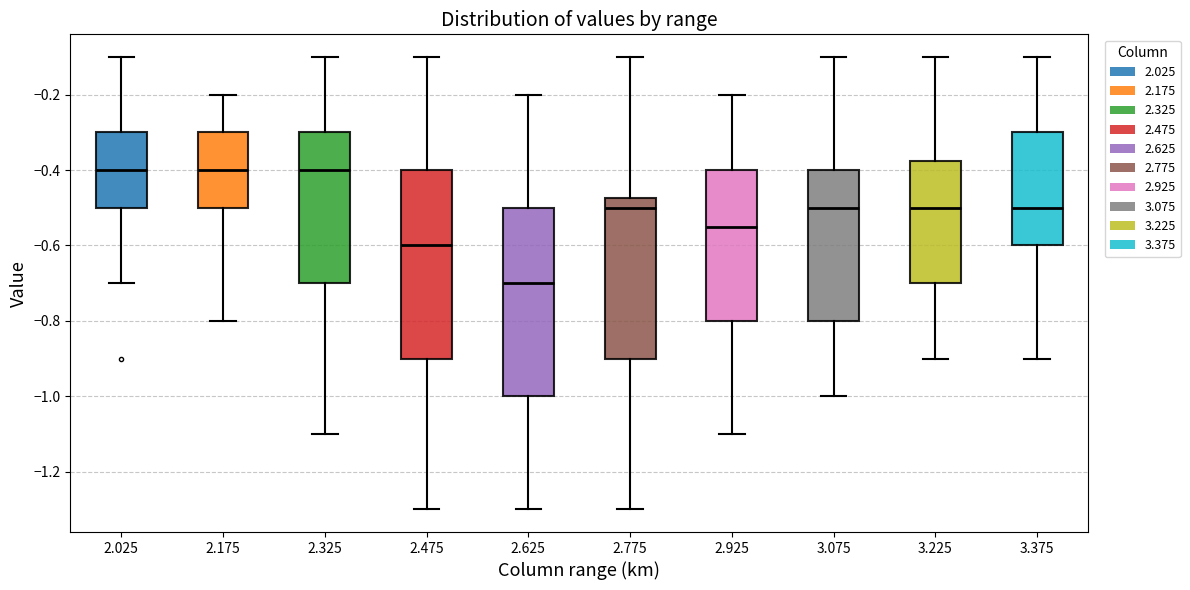

Reading left to right, read every box against the y-axis: the position of its median line, the range the box covers, and the ends of its whiskers. The values are not printed on the chart, so give them approximately, as read against the axis.

2.025: median -0.40, box -0.50 to -0.30, whiskers -0.70 to -0.10
2.175: median -0.40, box -0.50 to -0.30, whiskers -0.80 to -0.20
2.325: median -0.40, box -0.70 to -0.30, whiskers -1.10 to -0.10
2.475: median -0.60, box -0.90 to -0.40, whiskers -1.30 to -0.10
2.625: median -0.70, box -1.00 to -0.50, whiskers -1.30 to -0.20
2.775: median -0.50, box -0.90 to -0.48, whiskers -1.30 to -0.10
2.925: median -0.54, box -0.80 to -0.40, whiskers -1.10 to -0.20
3.075: median -0.50, box -0.80 to -0.40, whiskers -1.00 to -0.10
3.225: median -0.50, box -0.70 to -0.38, whiskers -0.90 to -0.10
3.375: median -0.50, box -0.60 to -0.30, whiskers -0.90 to -0.10